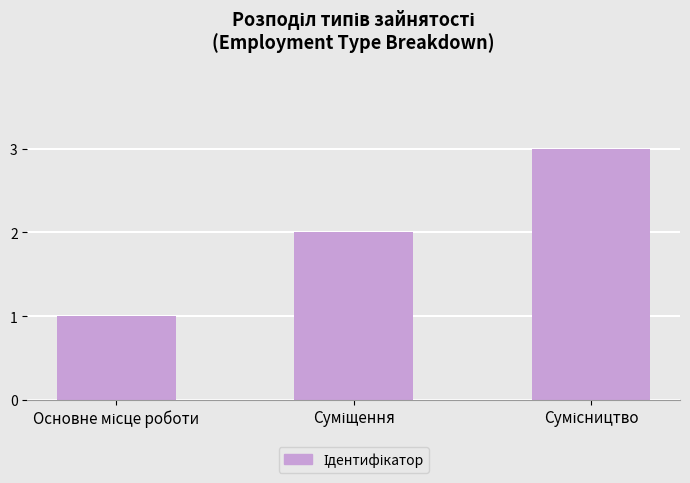

What is the smallest value displayed?

1